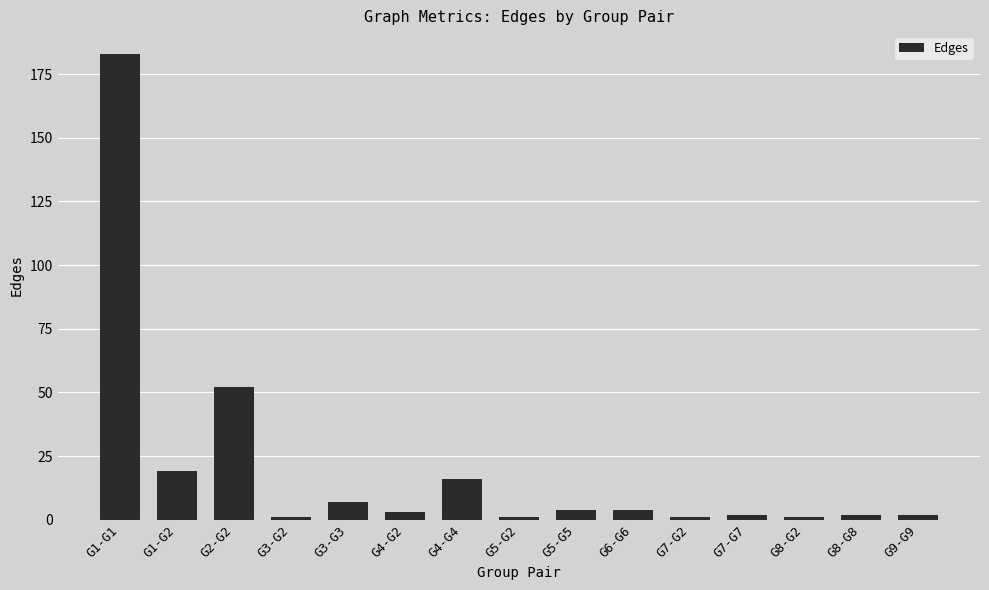

True or false: the data shows 1 at G8-G2.

True